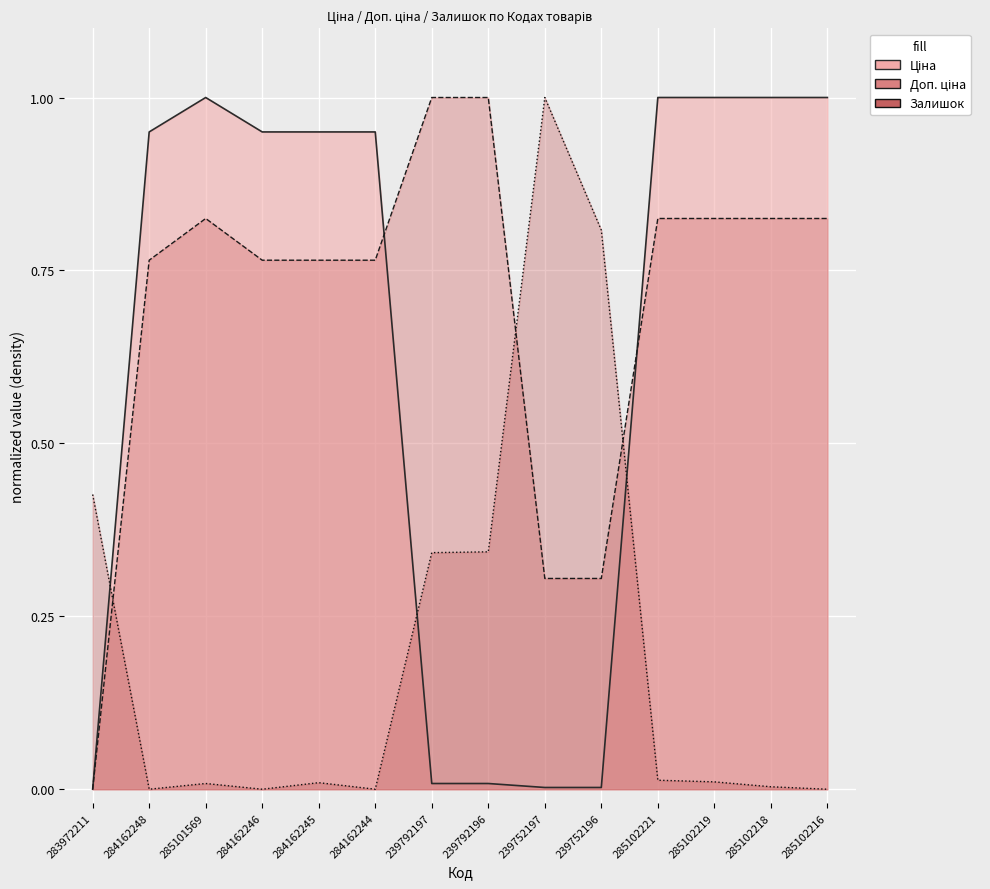

True or false: Залишок has more than 1 interior local peaks.

True